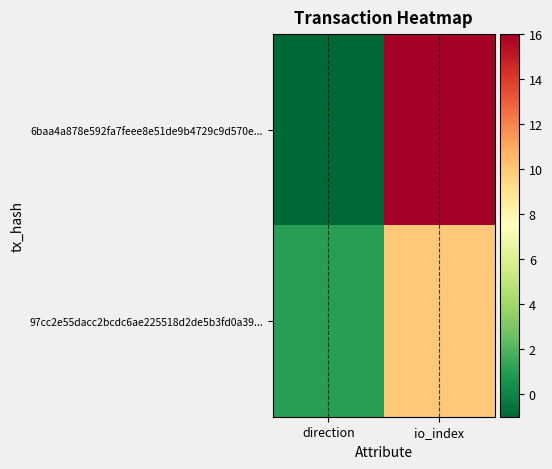

List the series in order of their overall mean, lowest first.

97cc2e55dacc2bcdc6ae225518d2de5b3fd0a39..., 6baa4a878e592fa7feee8e51de9b4729c9d570e...